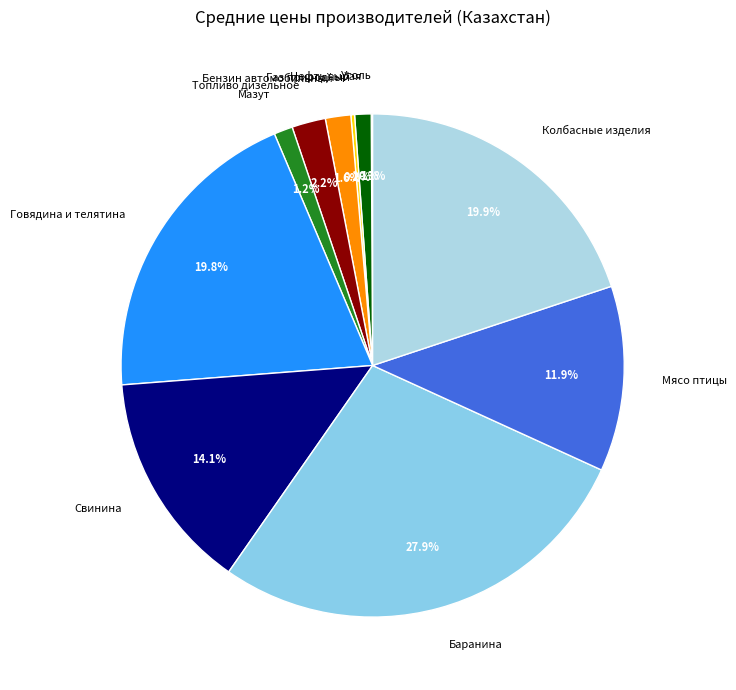

Does Бензин автомобильный represent more than half of the total?

No